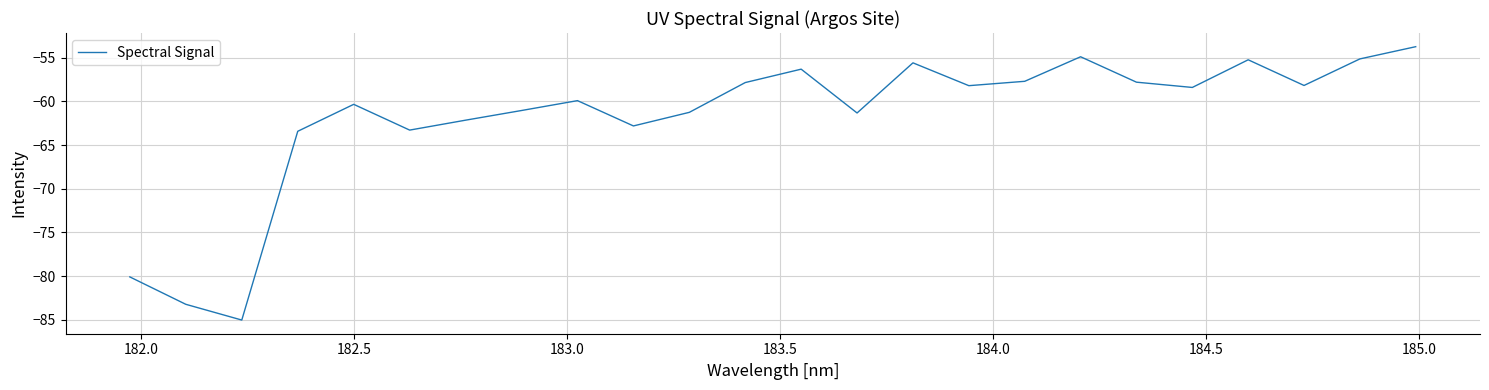

What is the minimum value shown in the chart?

-85.0